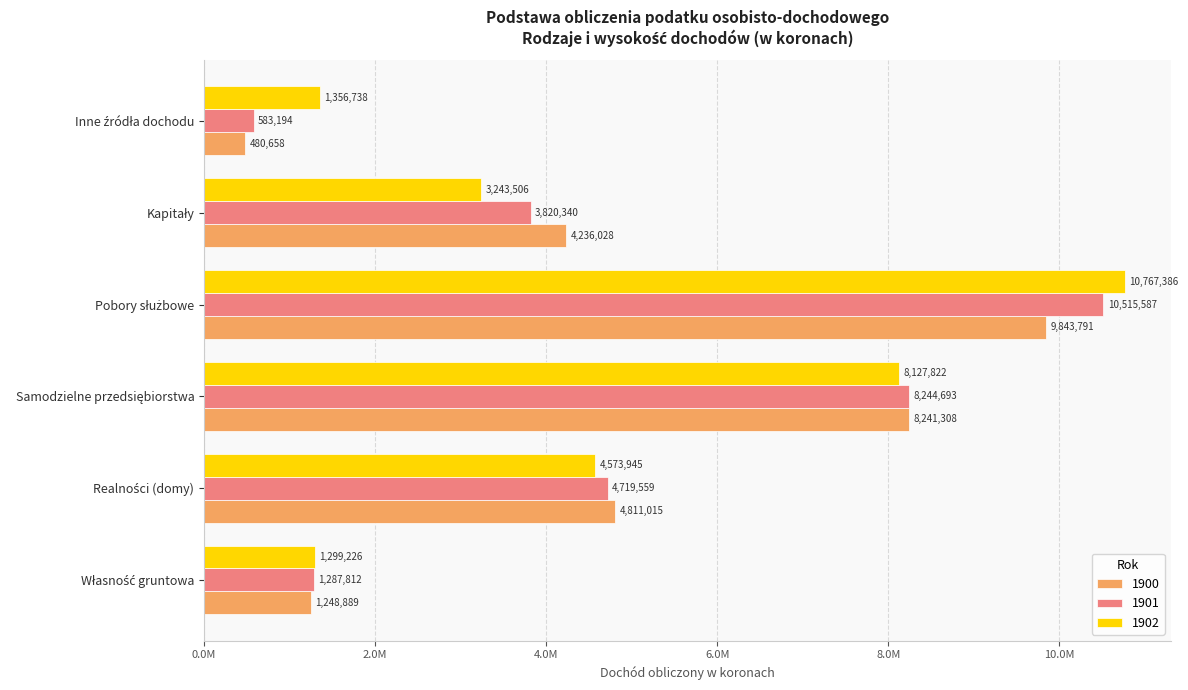

Rank the series by their average value, from highest to lowest.

1902, 1901, 1900